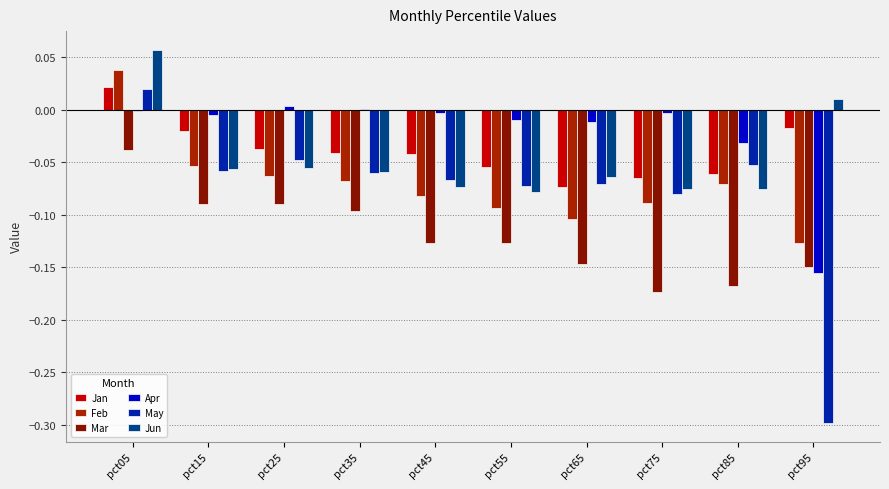

How many distinct data groups are displayed?

6